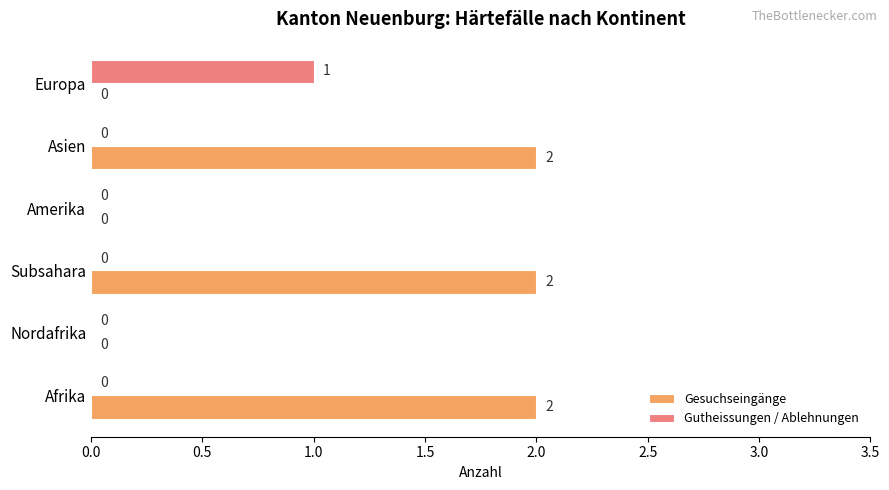

Which series has the largest total across all categories?

Gesuchseingänge